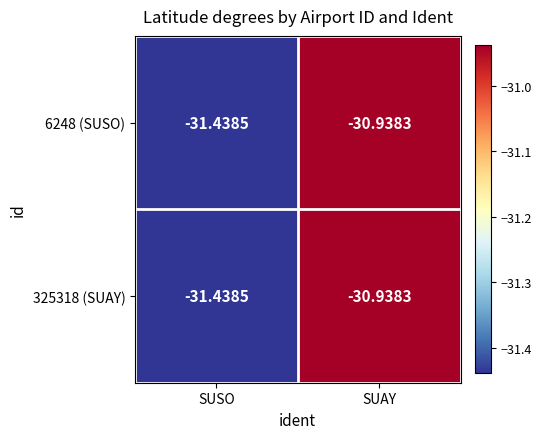

At which category does the chart reach its peak across all series?

SUAY